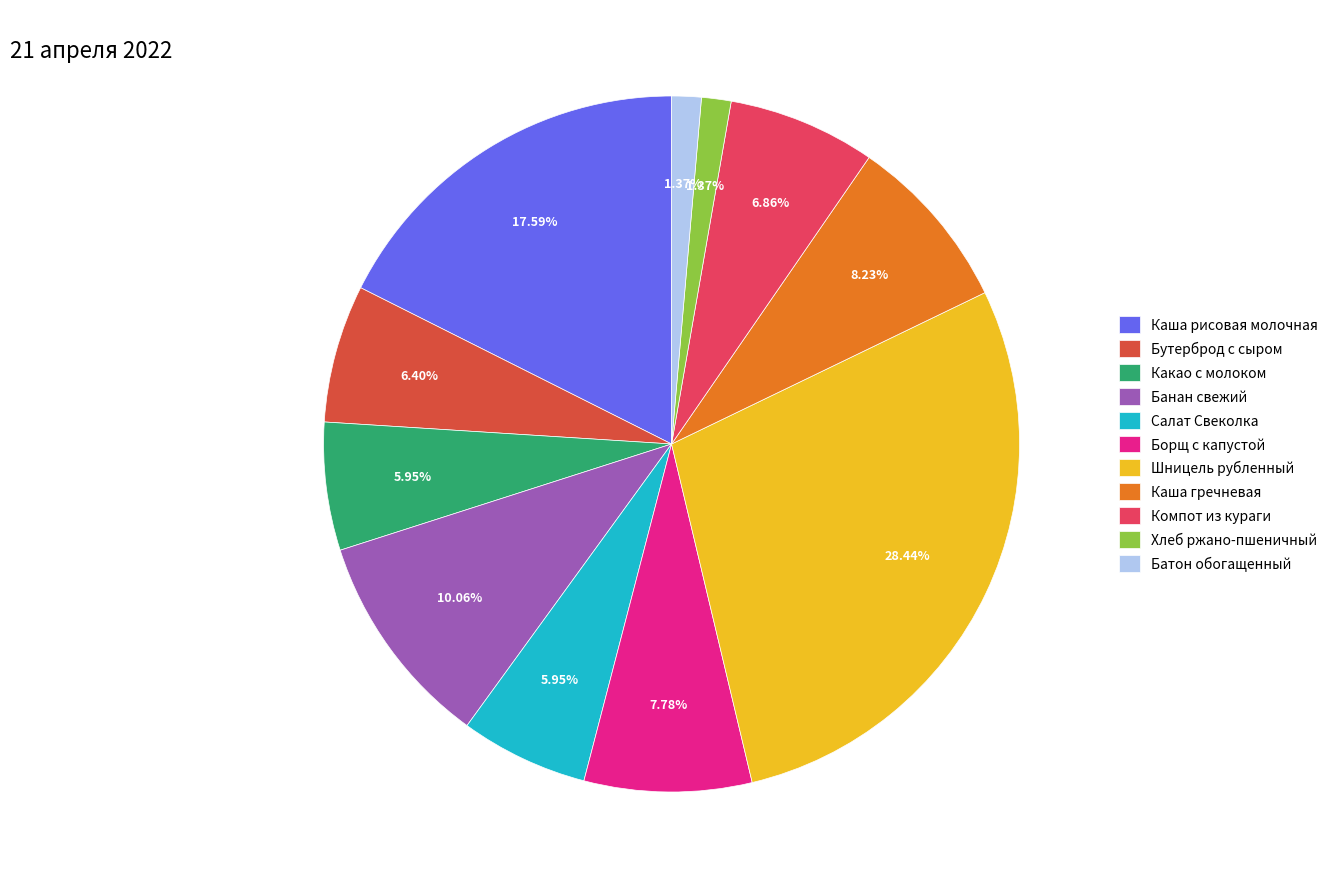

Does Банан свежий account for over 50% of the chart?

No